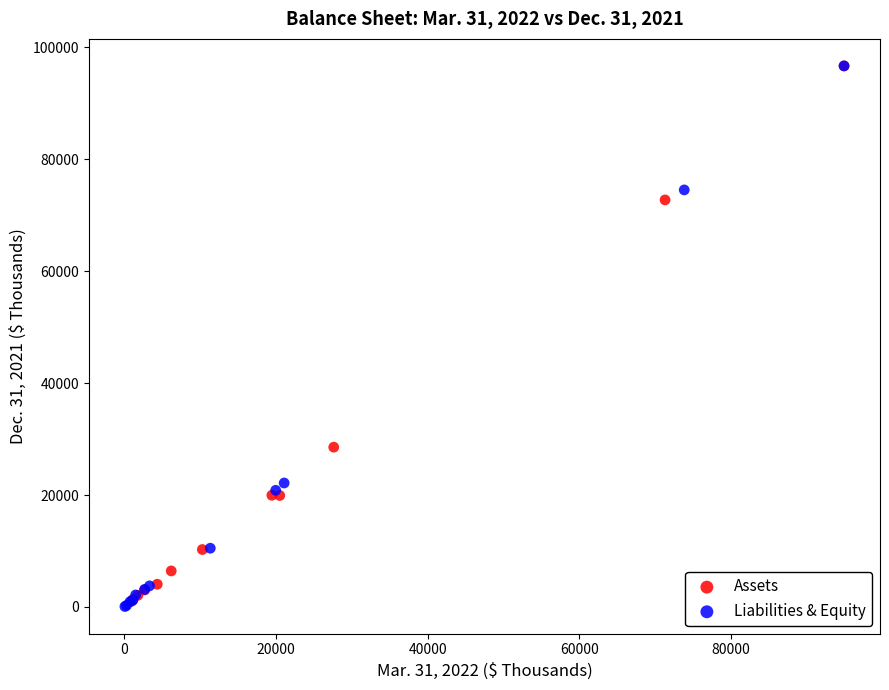

Which series has the widest spread of Y values?

Liabilities & Equity